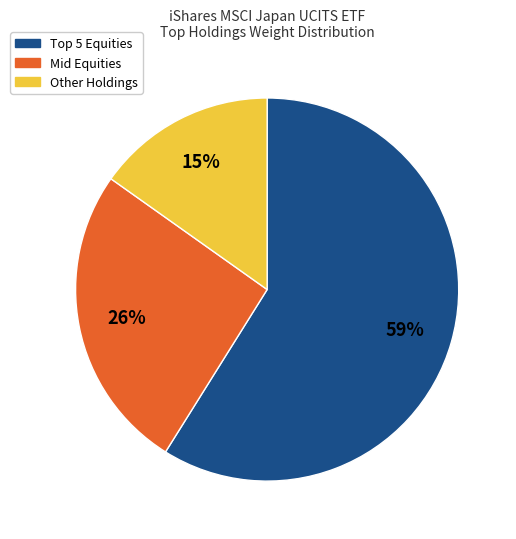

Is there any slice that represents more than half of the pie?

Yes